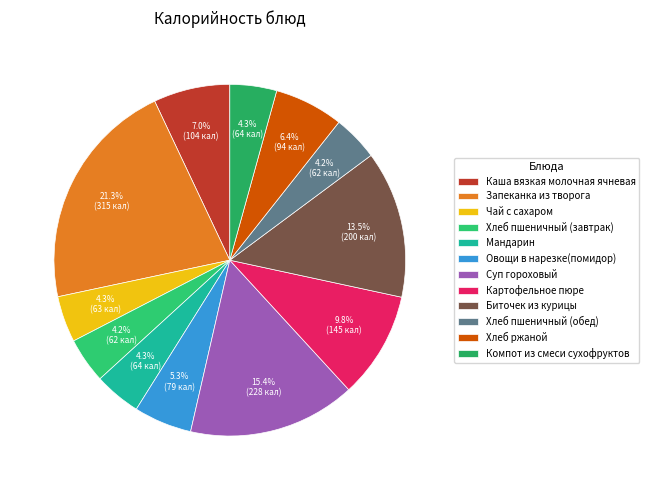

Do Биточек из курицы and Хлеб пшеничный (завтрак) together represent more than half of the pie?

No